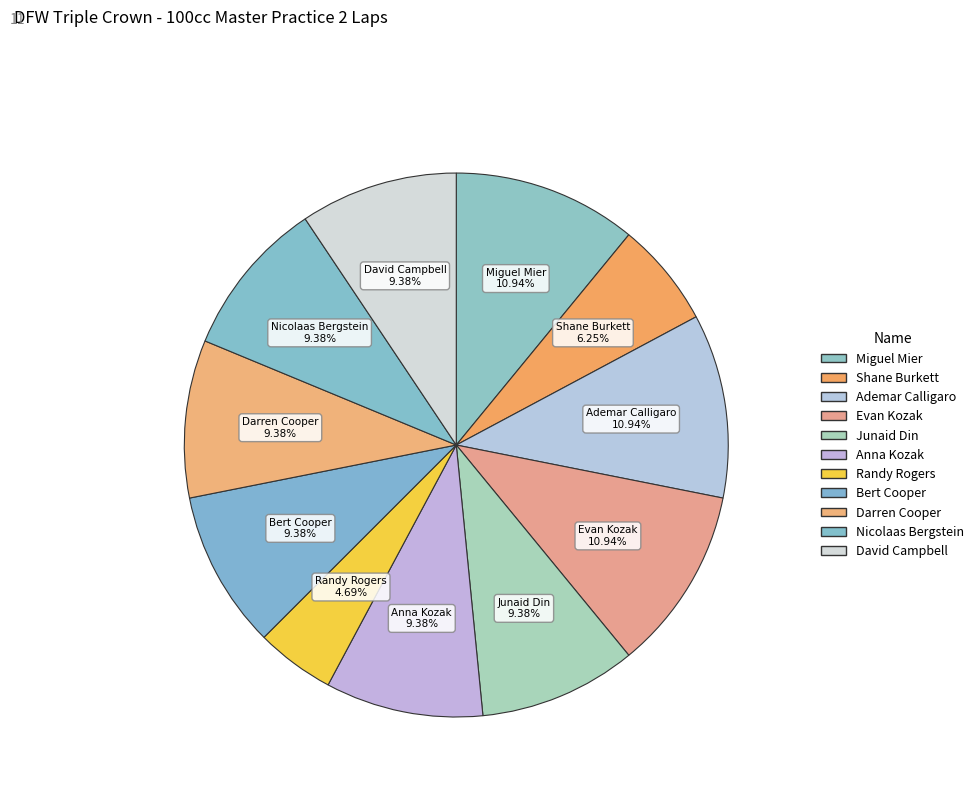

Does David Campbell represent more than half of the total?

No